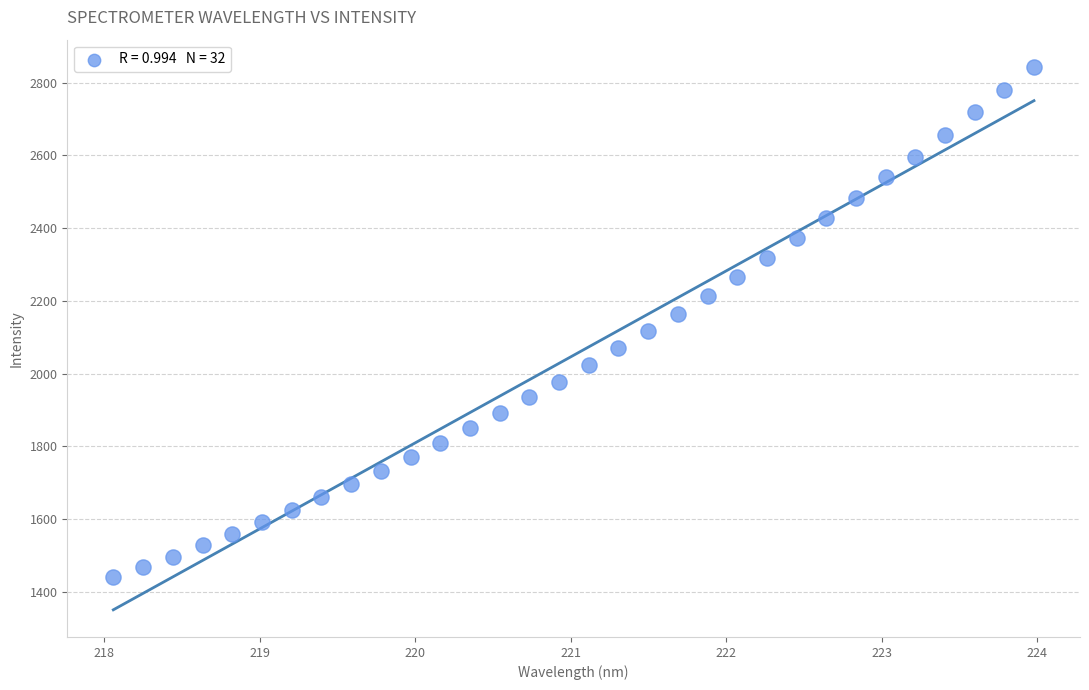

What is the range of Y values (max minus min)?

1403.4